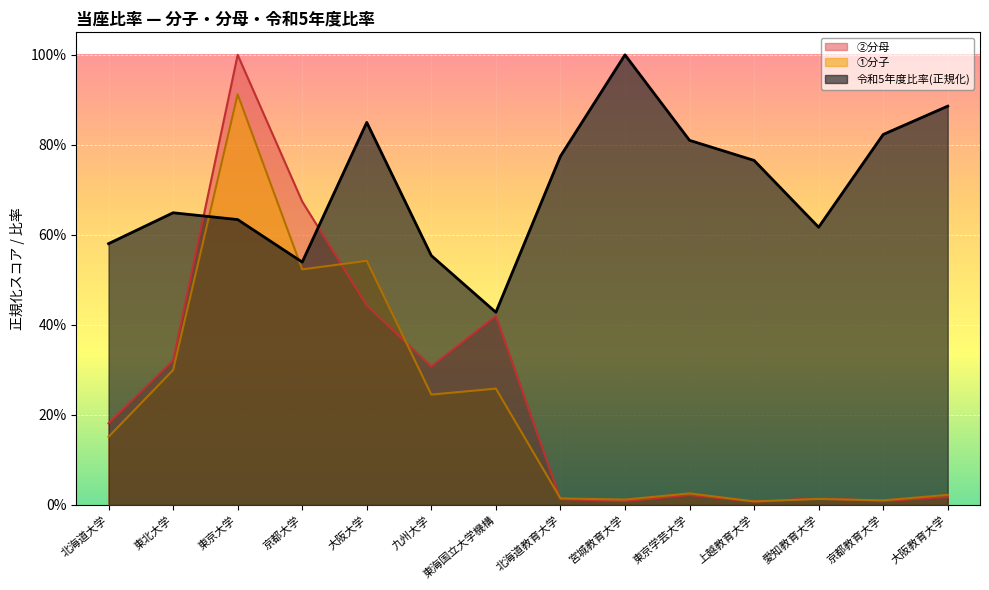

What is the average value of the 令和5年度比率 series?

0.7